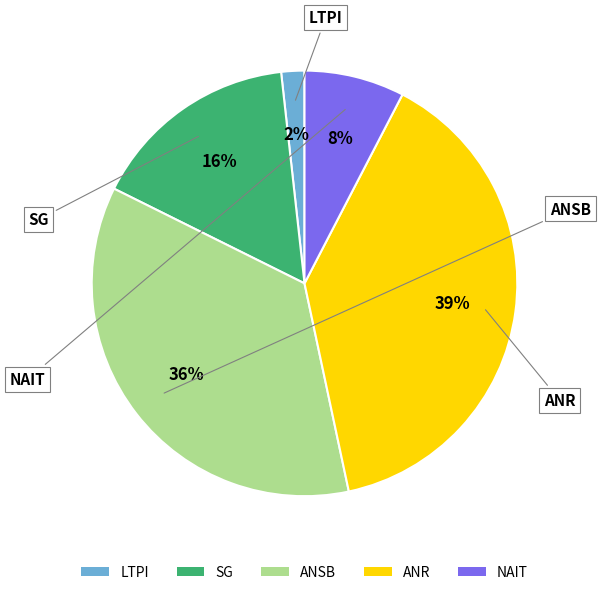

Is there any slice that represents more than half of the pie?

No